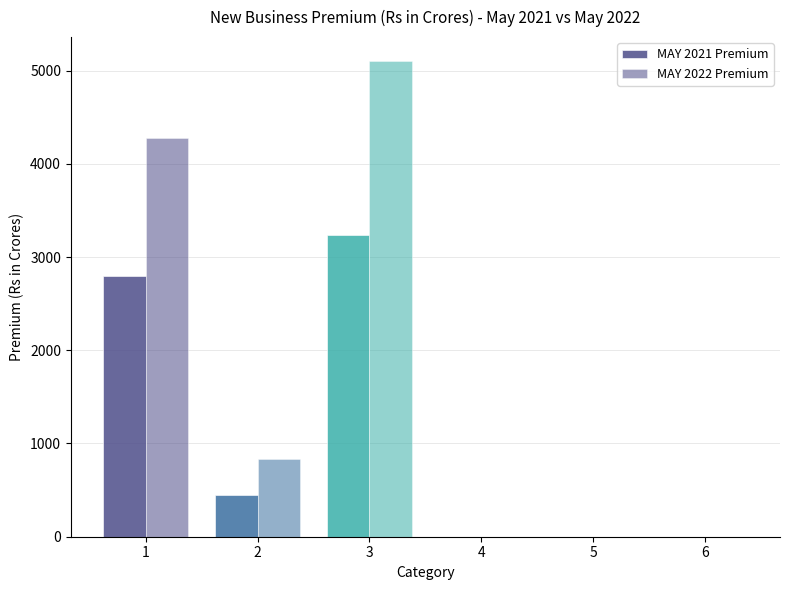

Which series changed the most between 5 and 6?

MAY 2022 Premium